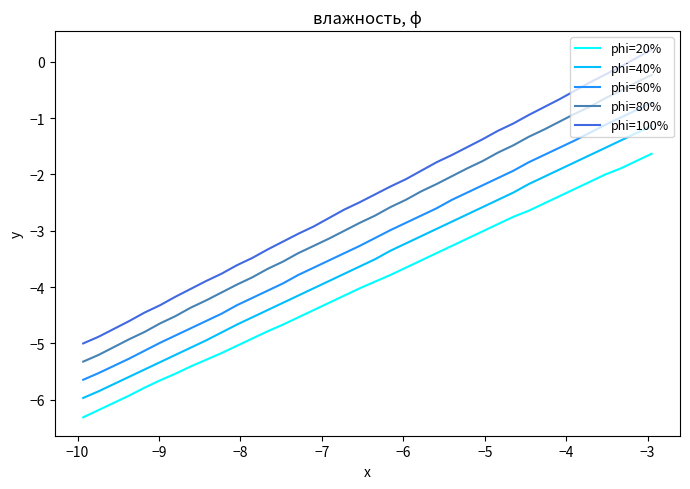

True or false: phi=40% and phi=20% intersect in this chart.

False